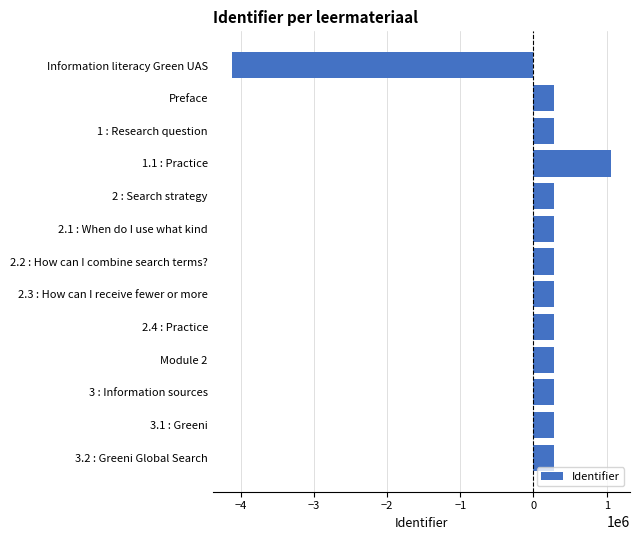

Between Information literacy Green UAS and 3.2 : Greeni Global Search, which is larger?

3.2 : Greeni Global Search